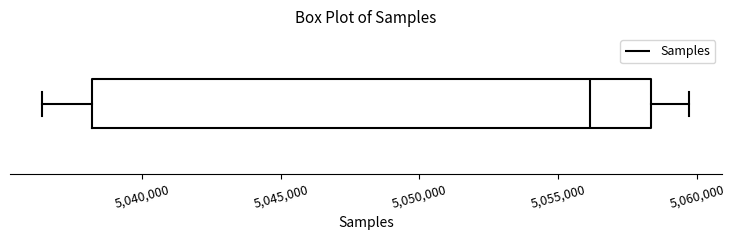

Where is the left edge of the box on the x-axis? The values are not printed on the chart, so give them approximately, as read against the axis.

5038000